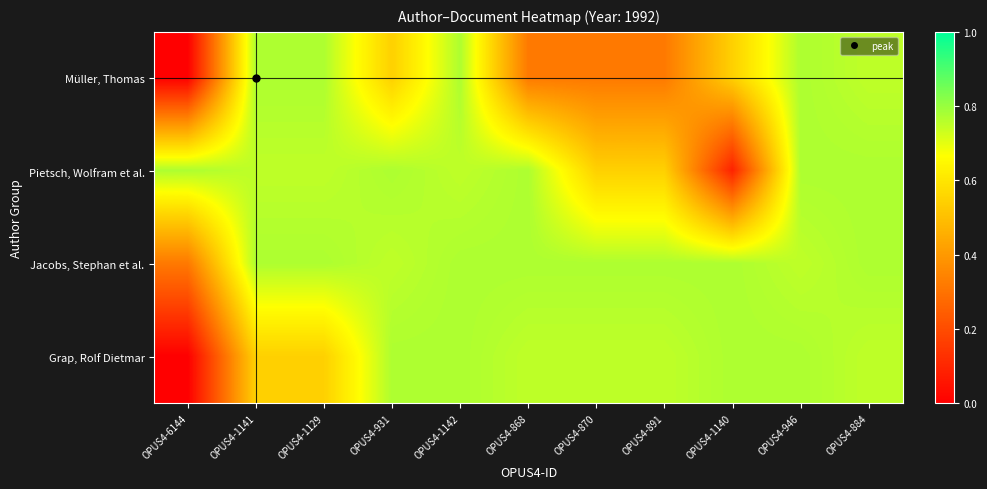

What is the difference between the highest and lowest values at OPUS4-6144?

0.8